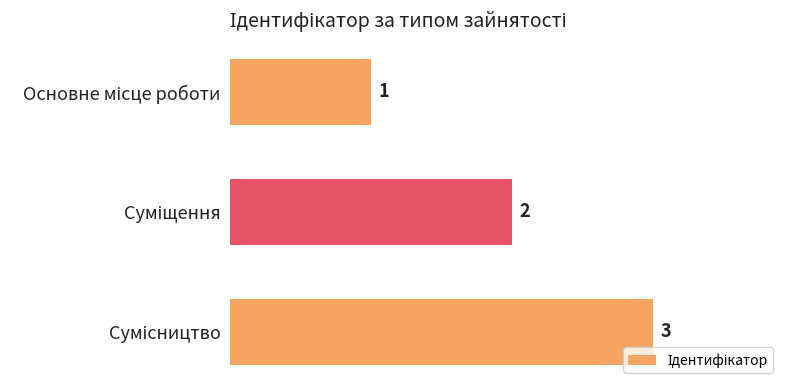

How many values are below 2?

1